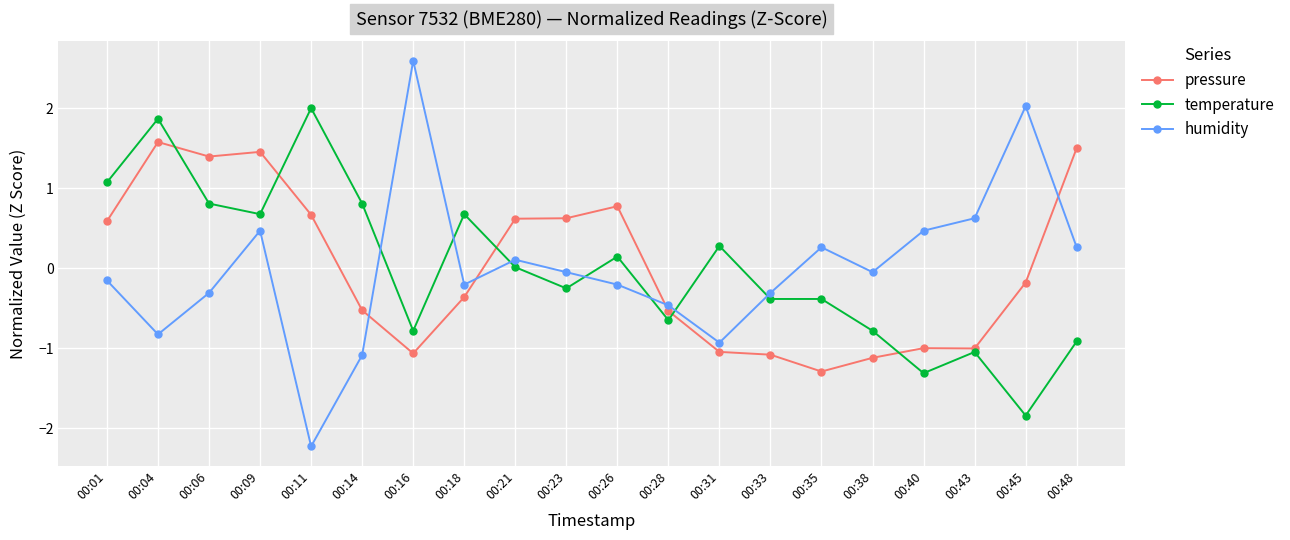

Is it true that humidity equals 0.3 at 00:48?

True